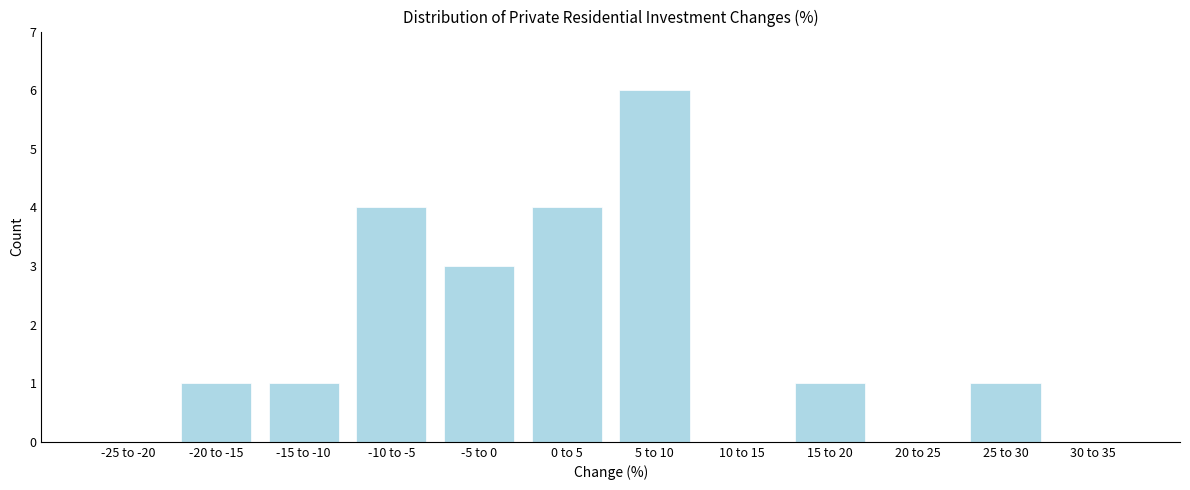

Reading left to right, what are all the values shown in this chart?

-25 to -20=0	-20 to -15=1	-15 to -10=1	-10 to -5=4	-5 to 0=3	0 to 5=4	5 to 10=6	10 to 15=0	15 to 20=1	20 to 25=0	25 to 30=1	30 to 35=0